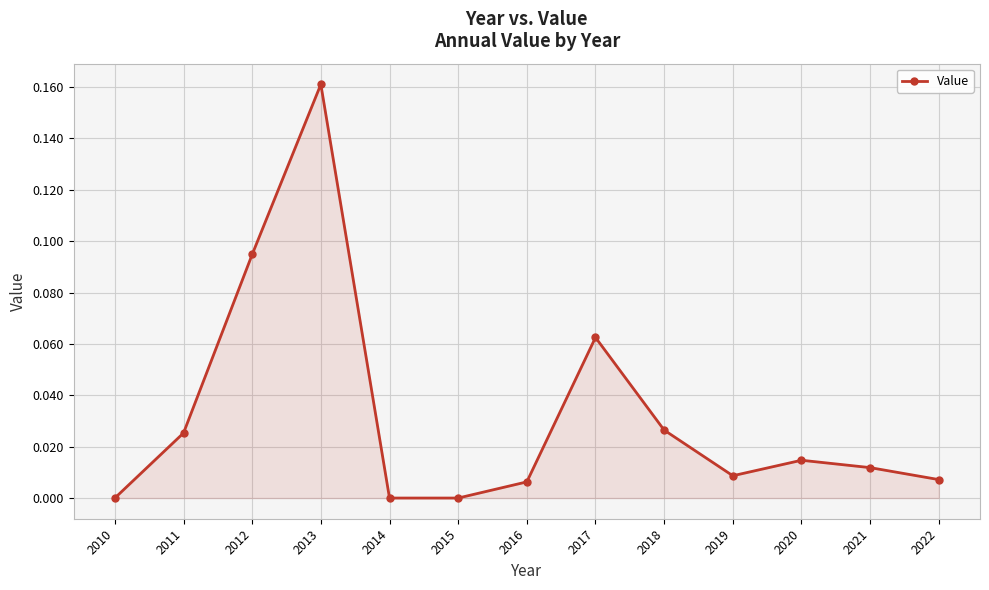

Is it true that the value at 2012 is 0.0?

False